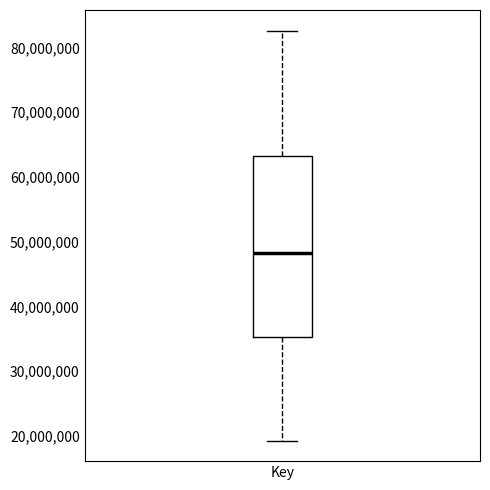

Where does the upper whisker of the box for Key end on the y-axis? The values are not printed on the chart, so give them approximately, as read against the axis.

83000000